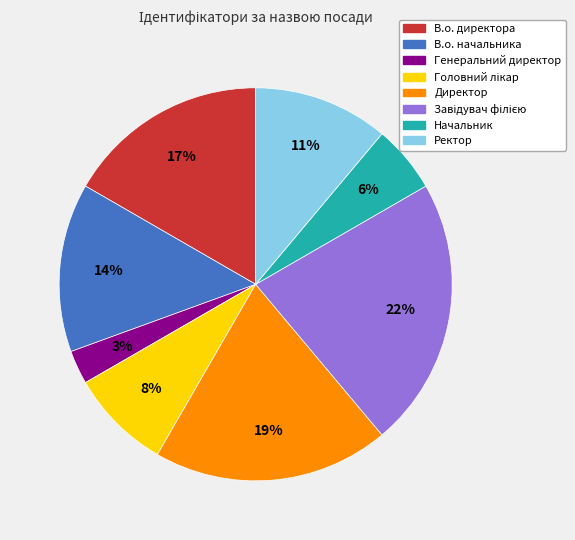

Between Ректор and Генеральний директор, which is larger?

Ректор